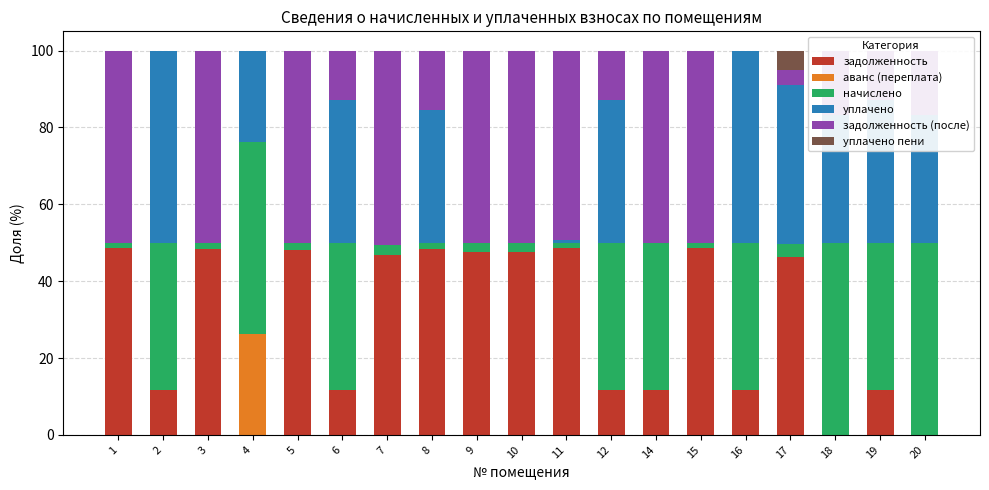

Which series changed the most between 1 and 10?

задолженность